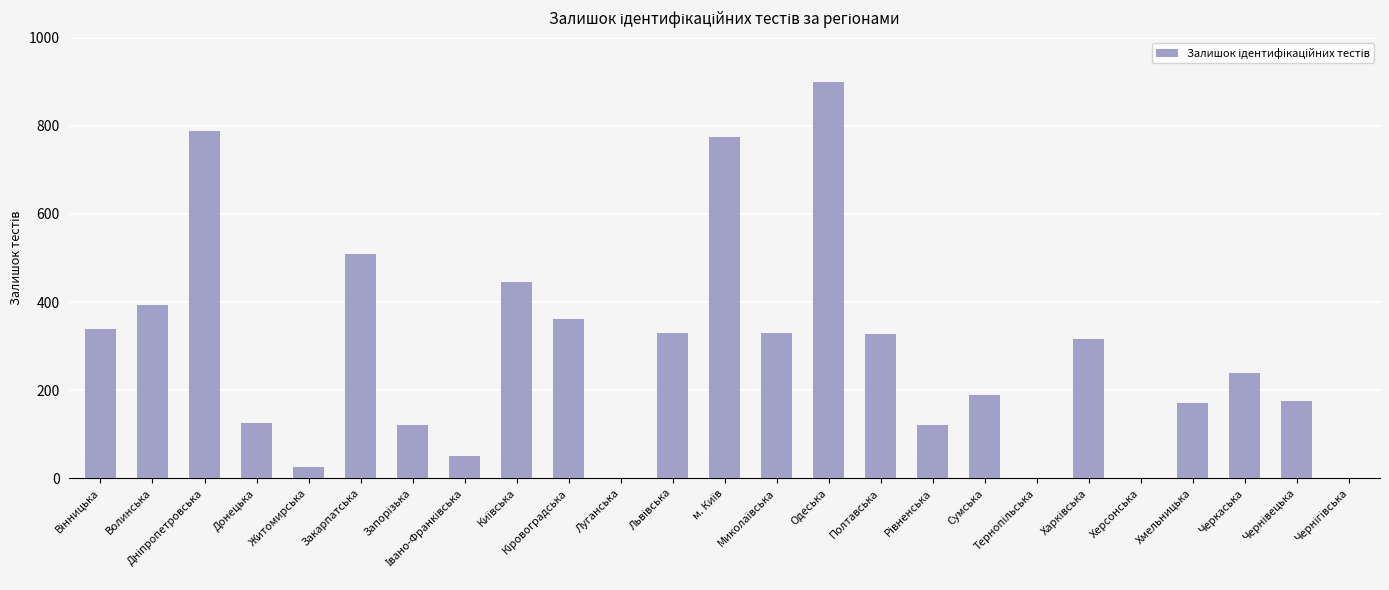

What is the greatest value displayed?

900